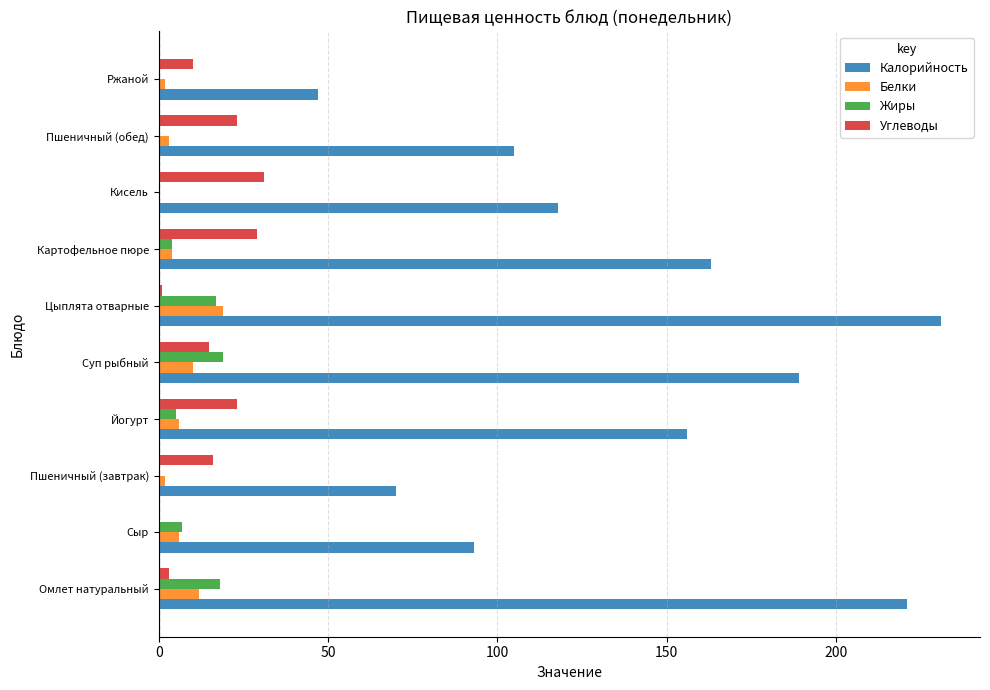

What are all the series names shown in the legend?

Калорийность, Белки, Жиры, Углеводы